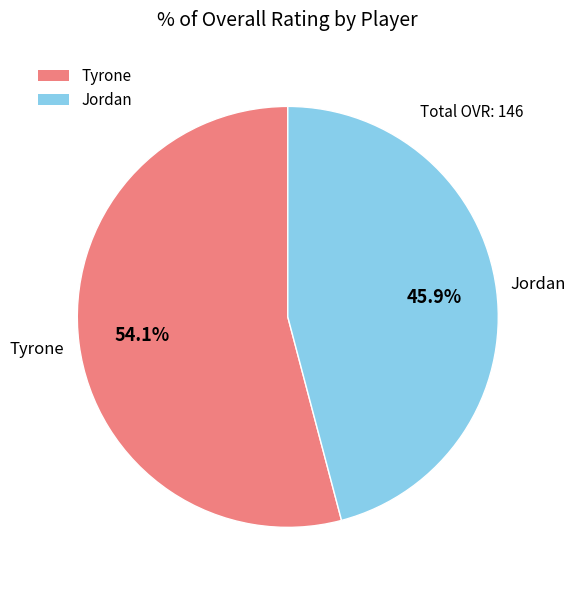

Is there a majority slice in this chart?

Yes